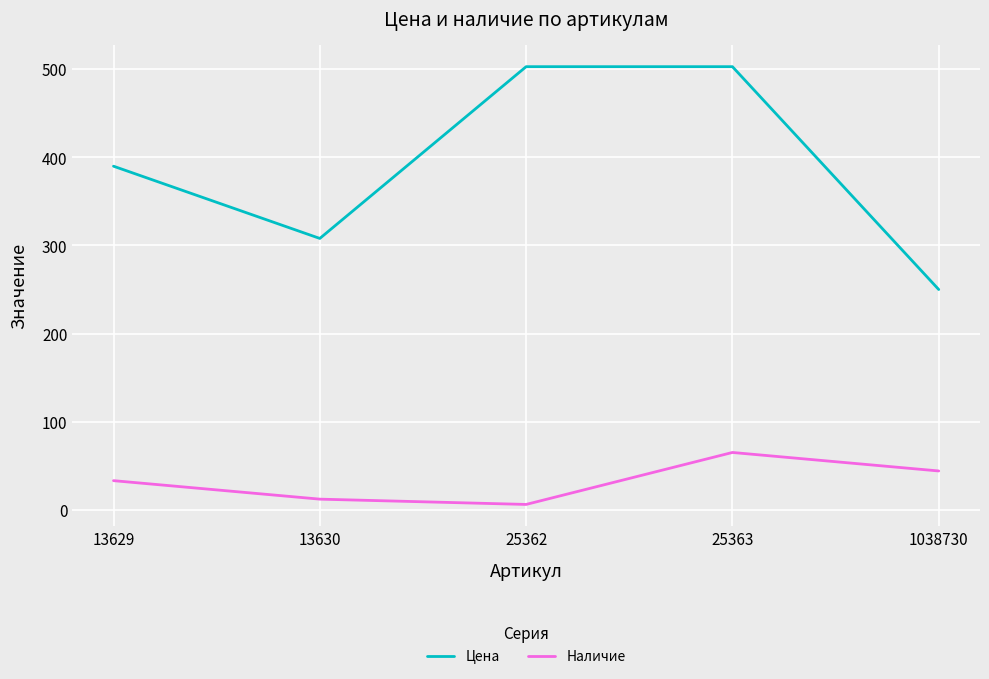

Is the value of Наличие at 13630 greater than the value of Цена at 1038730?

No